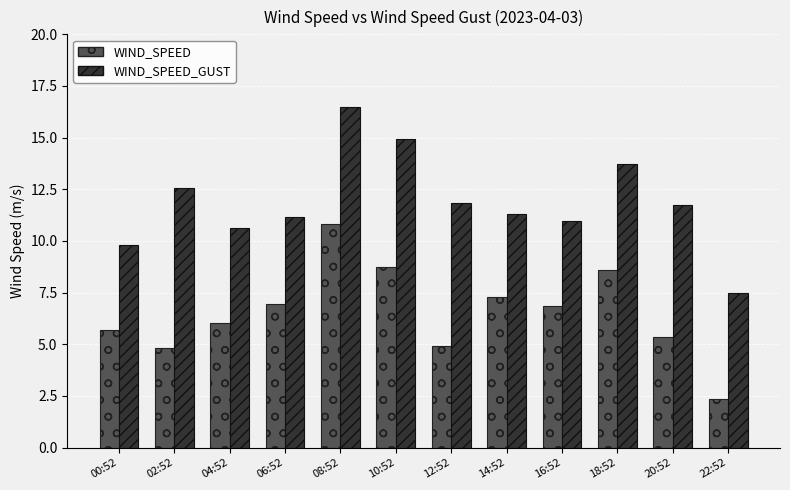

Reading left to right, what are all the values shown in this chart?

WIND_SPEED: 5.7	4.8	6.0	6.9	10.8	8.7	4.9	7.3	6.8	8.6	5.4	2.3
WIND_SPEED_GUST: 9.8	12.6	10.6	11.2	16.5	14.9	11.9	11.3	10.9	13.7	11.7	7.5